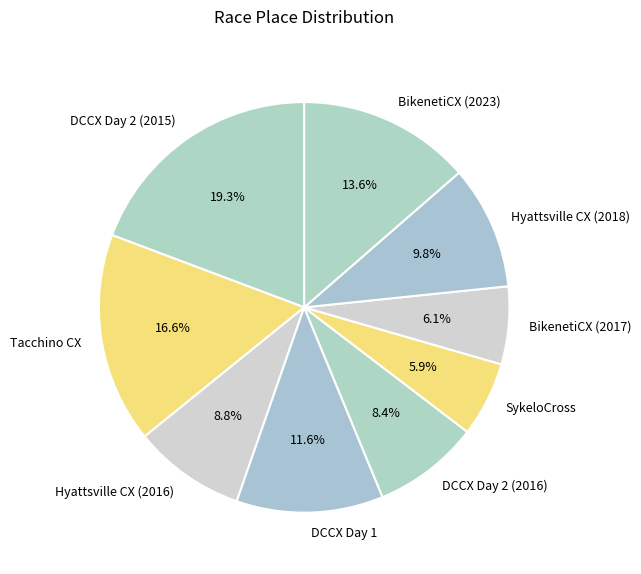

What portion of the pie excludes DCCX Day 1?

88.4%